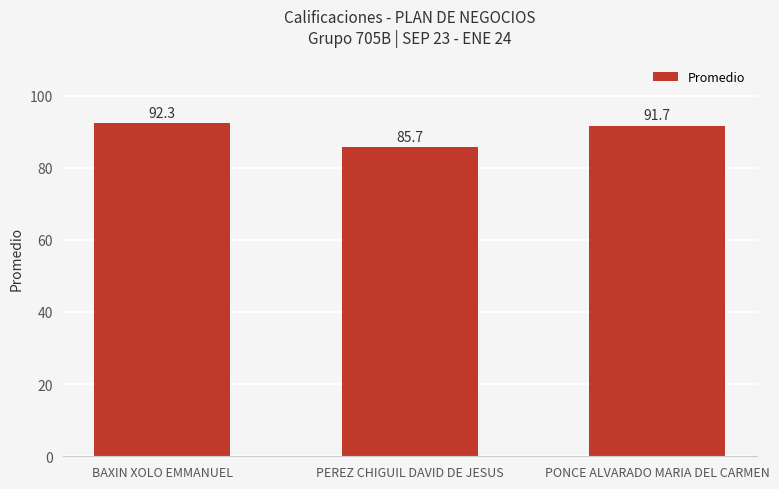

At which category does the chart reach its minimum across all series?

PEREZ CHIGUIL DAVID DE JESUS